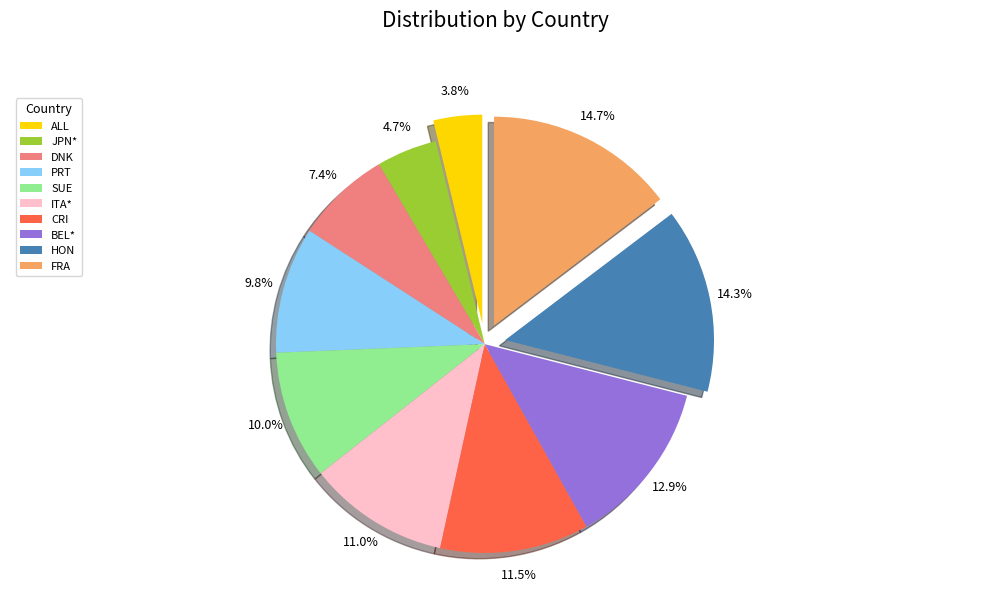

How many slices are in this pie chart?

10